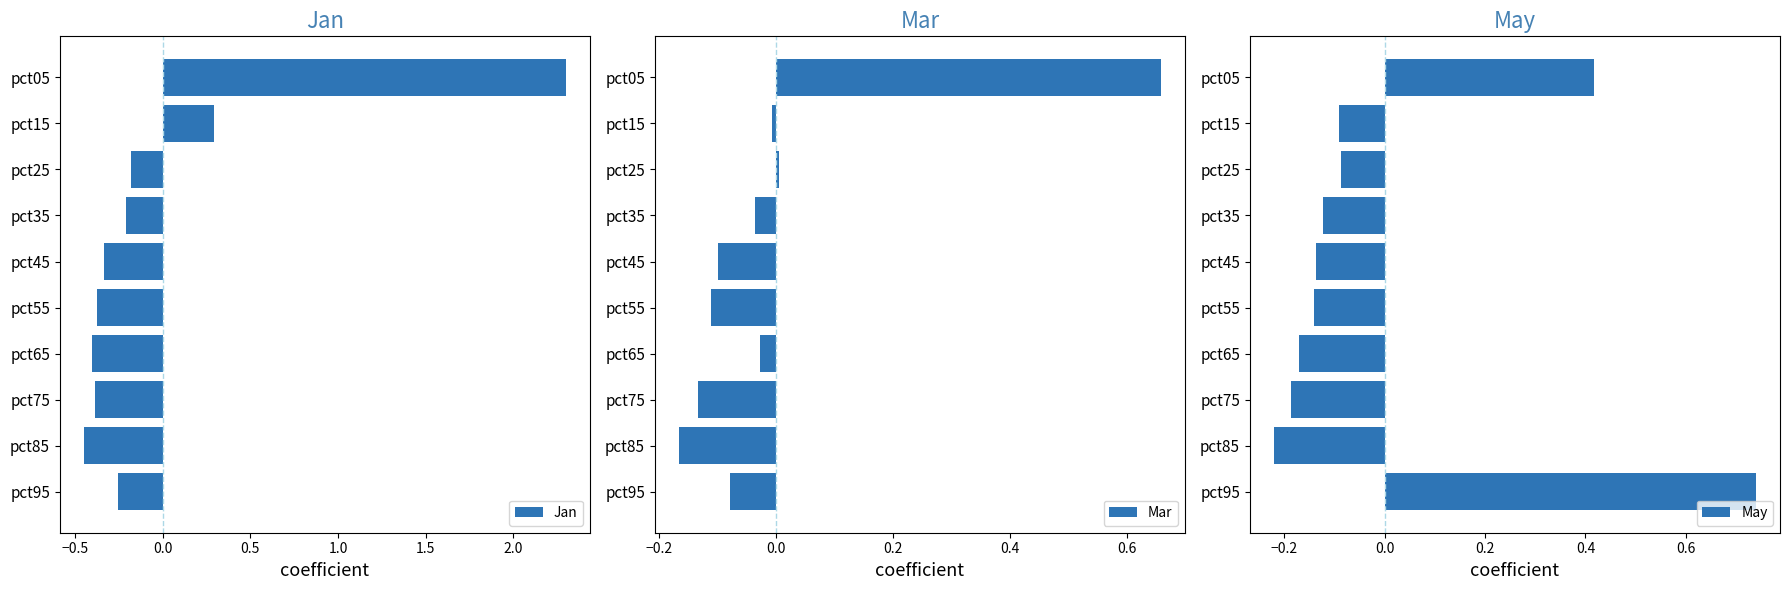

Is it true that Jan equals -0.2 at pct25?

True